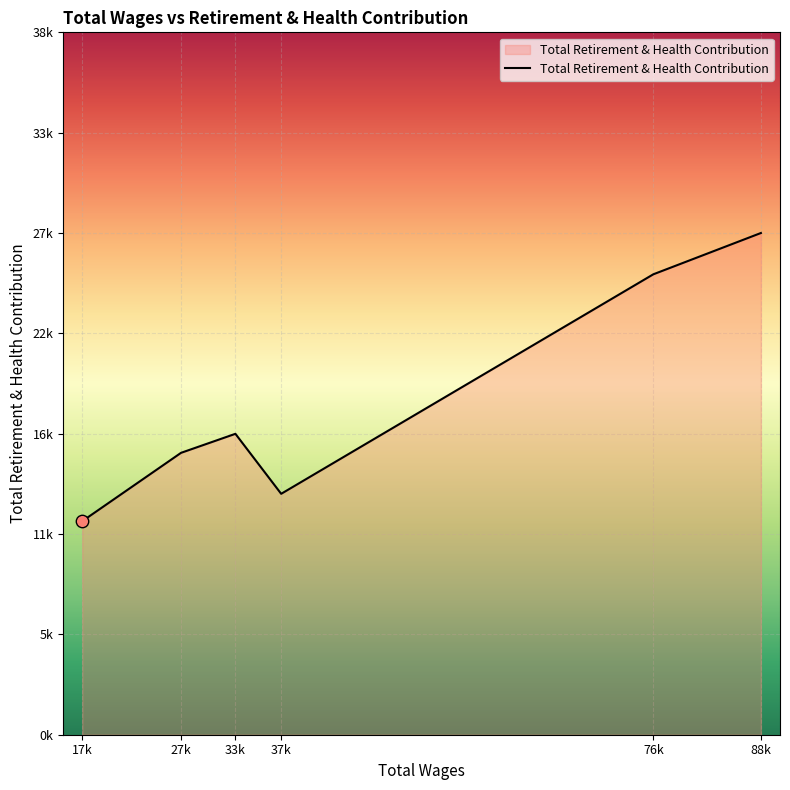

What is the change in value from 33k to 76k?

+8772